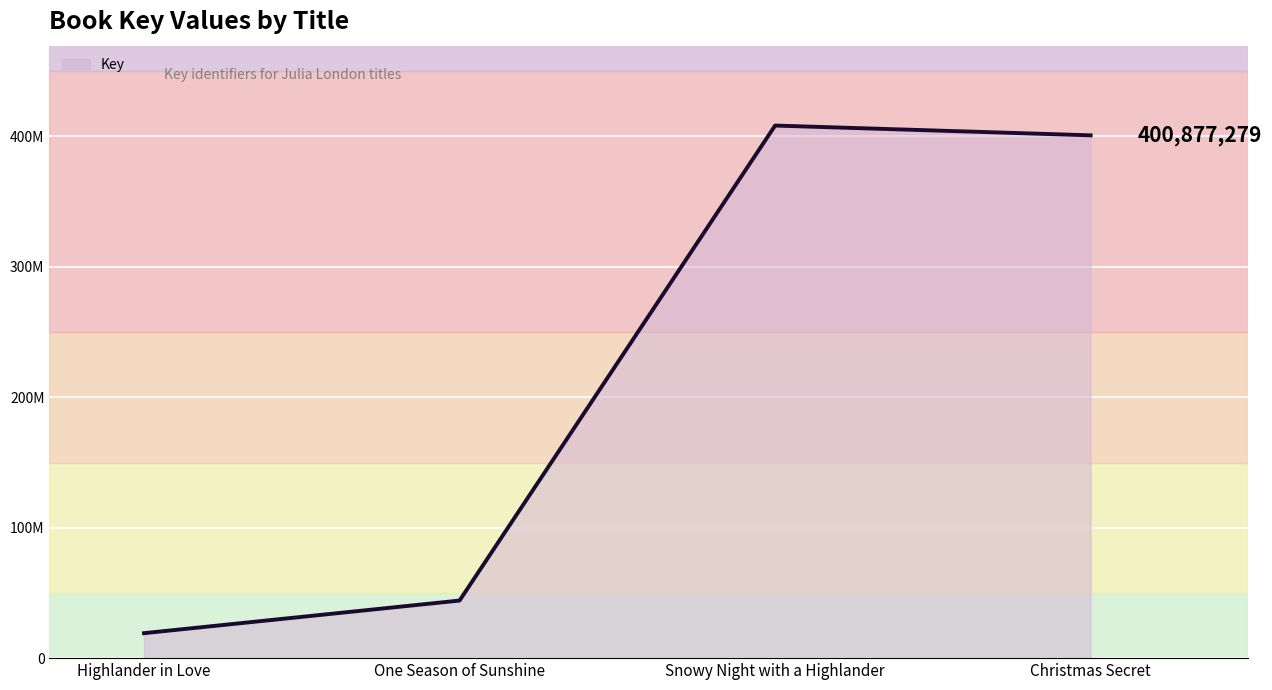

What is the change in value from Snowy Night with a Highlander to Christmas Secret?

-7495566